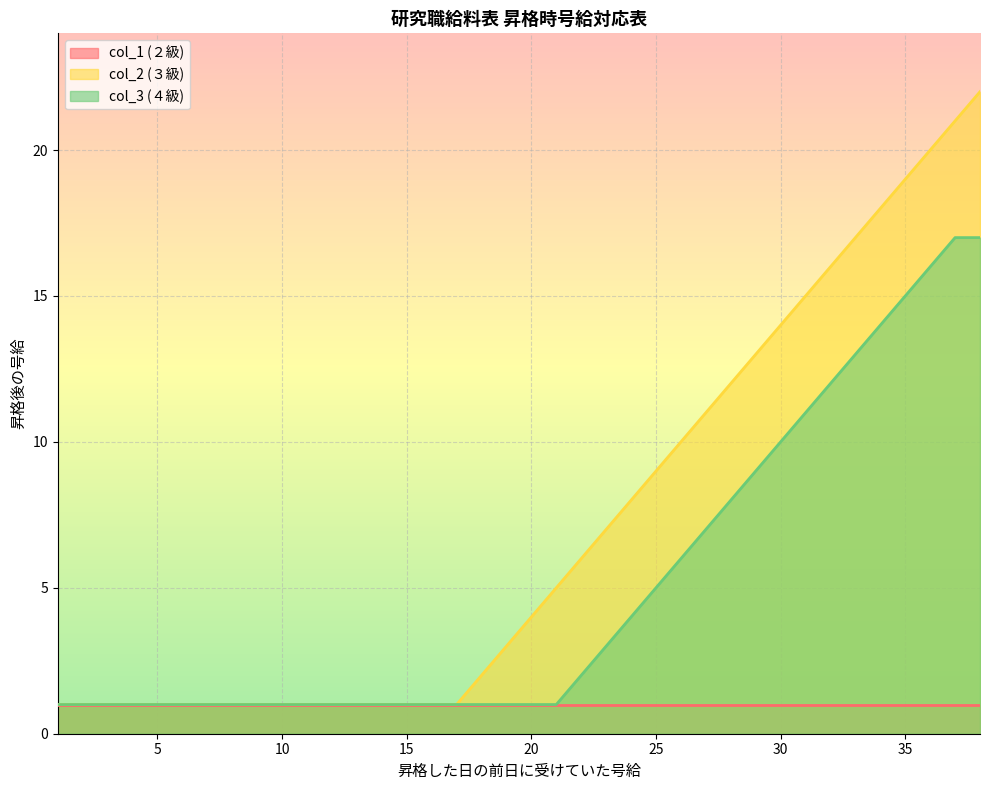

What are all the series names shown in the legend?

col_1 (２級), col_2 (３級), col_3 (４級)